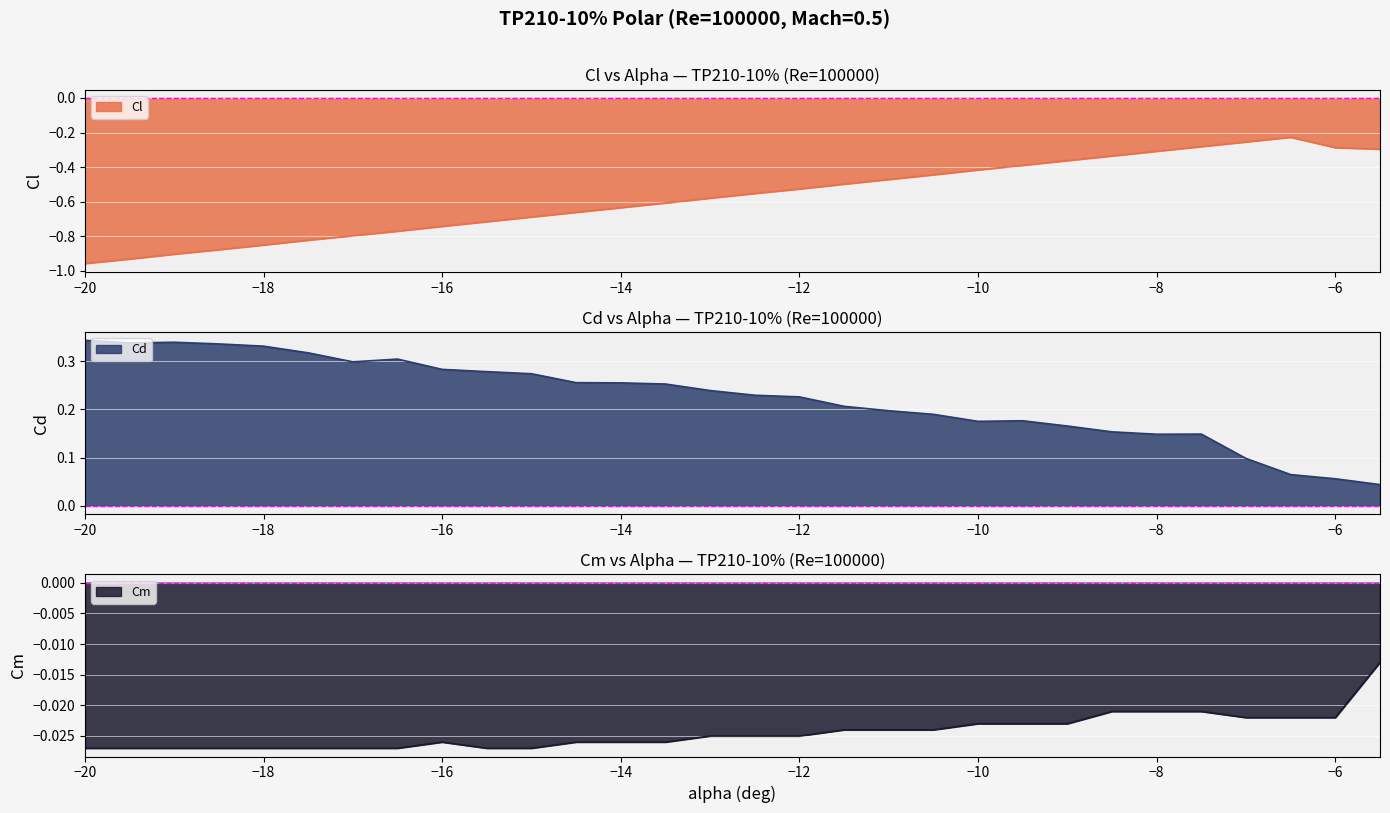

What is the average value of the Cl series?

-0.6